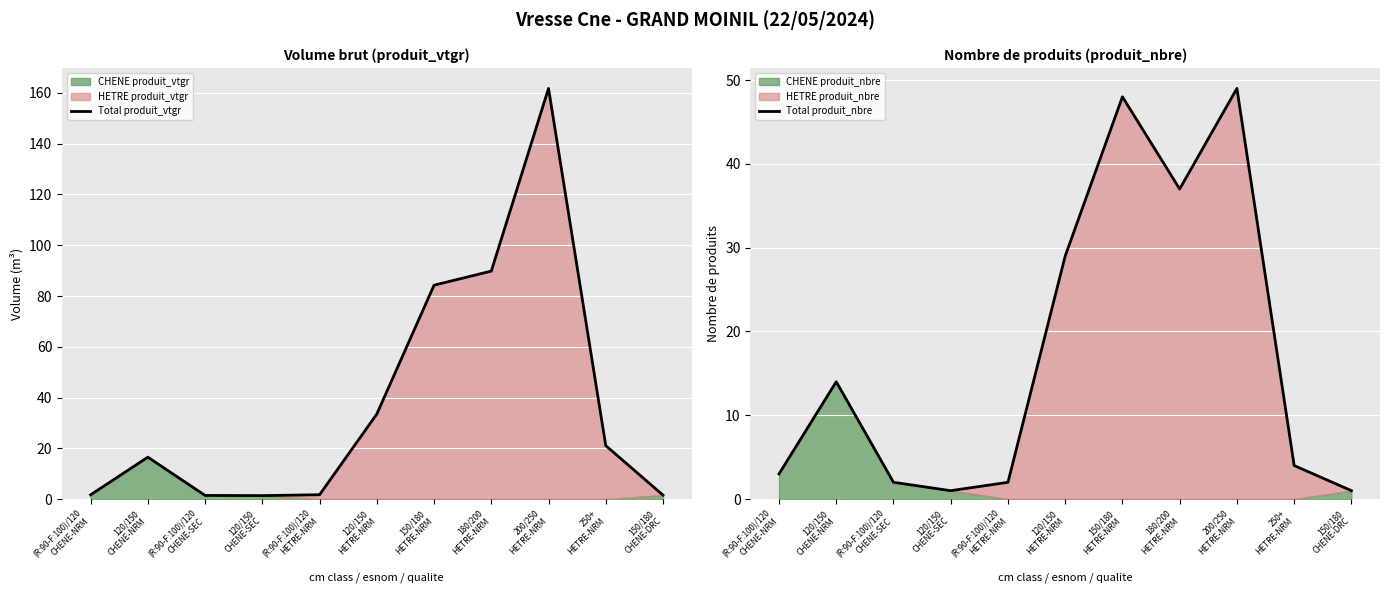

Which category has the highest value in the Total produit_vtgr series?

200/250
HETRE-NRM